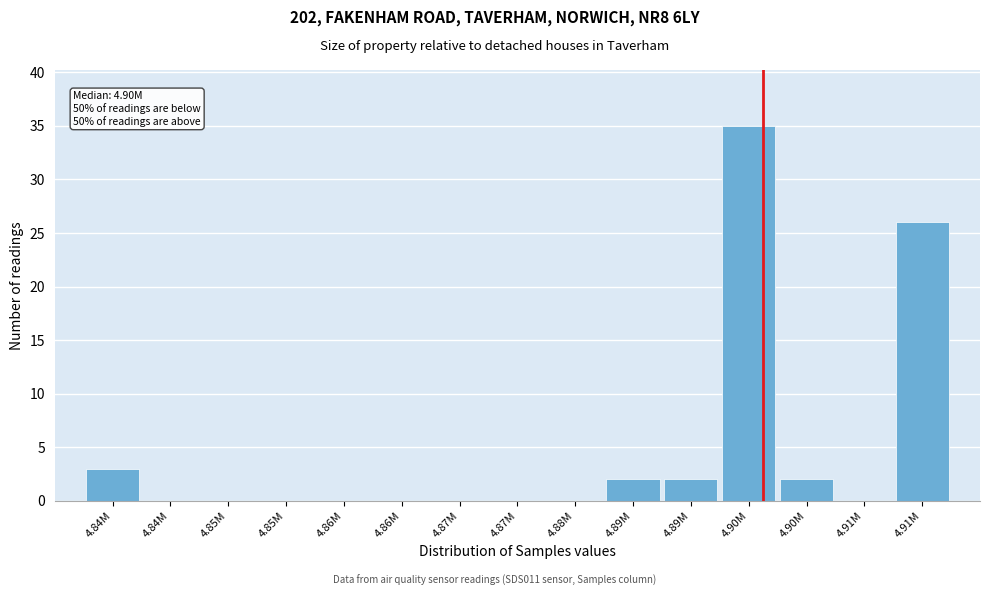

Are the bars horizontal?

No